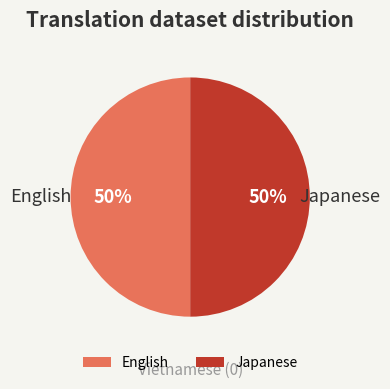

To the nearest percent, what is the combined percentage of English and Japanese?

100%